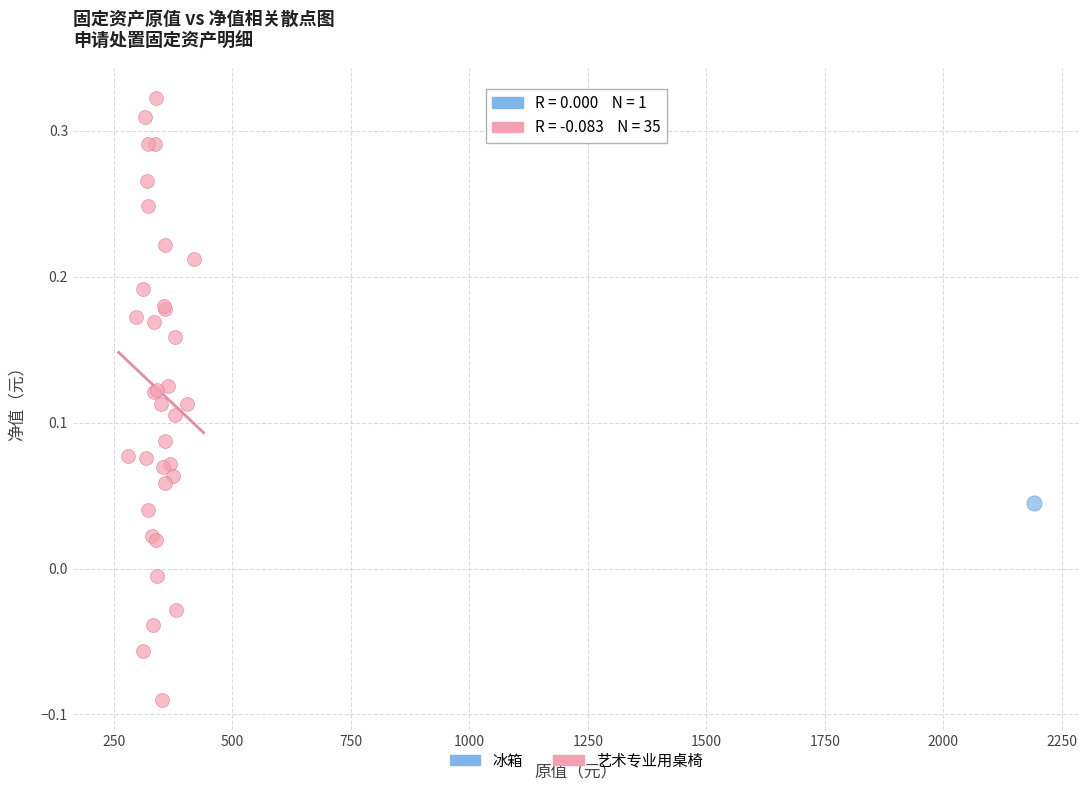

What are all the series names shown in the legend?

冰箱, 艺术专业用桌椅